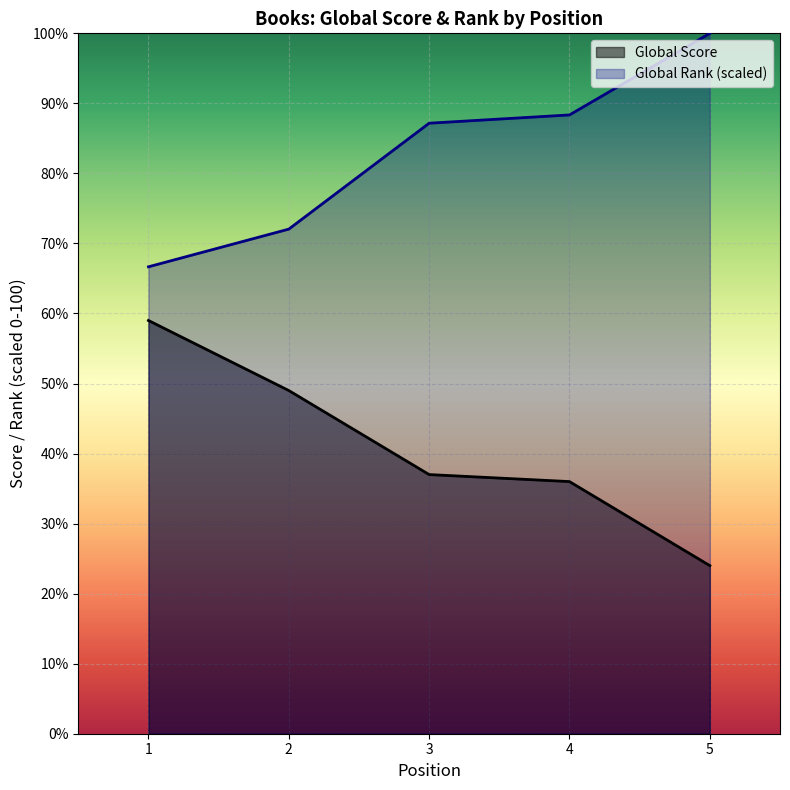

Which series has the largest range (max minus min)?

Global Score